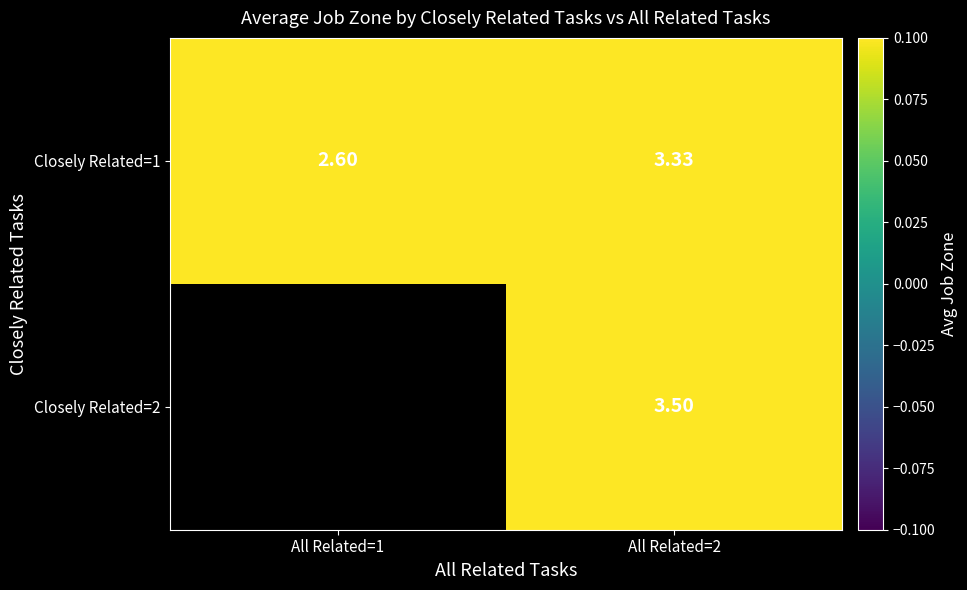

Where does the Closely Related=1 series first go above 3?

All Related=2